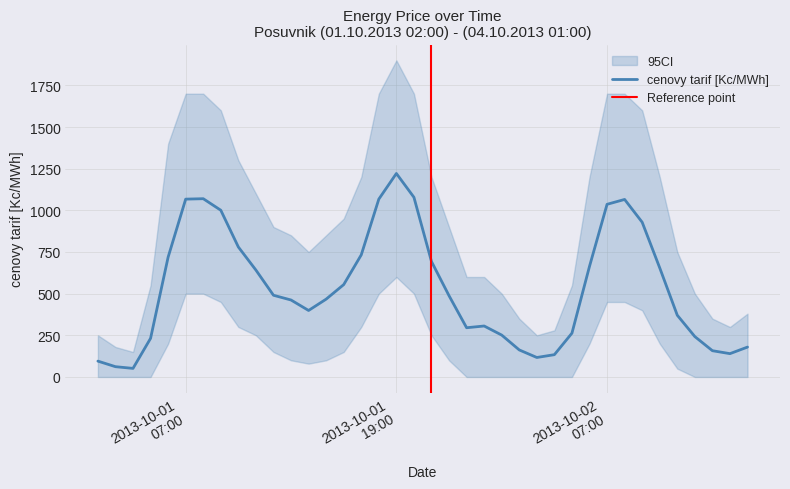

True or false: the data shows 1036.2 at 2013-10-02 07:00.

True